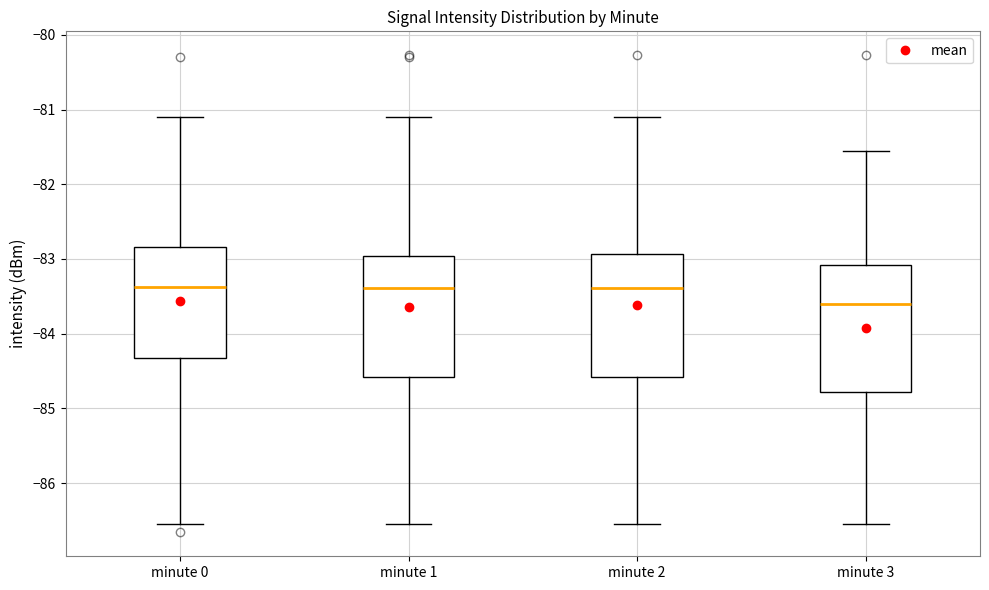

Reading left to right, read every box against the y-axis: the position of its median line, the range the box covers, and the ends of its whiskers. The values are not printed on the chart, so give them approximately, as read against the axis.

minute 0: median -83.4, box -84.3 to -82.8, whiskers -86.5 to -81.1
minute 1: median -83.4, box -84.6 to -83.0, whiskers -86.5 to -81.1
minute 2: median -83.4, box -84.6 to -82.9, whiskers -86.5 to -81.1
minute 3: median -83.6, box -84.8 to -83.1, whiskers -86.5 to -81.5